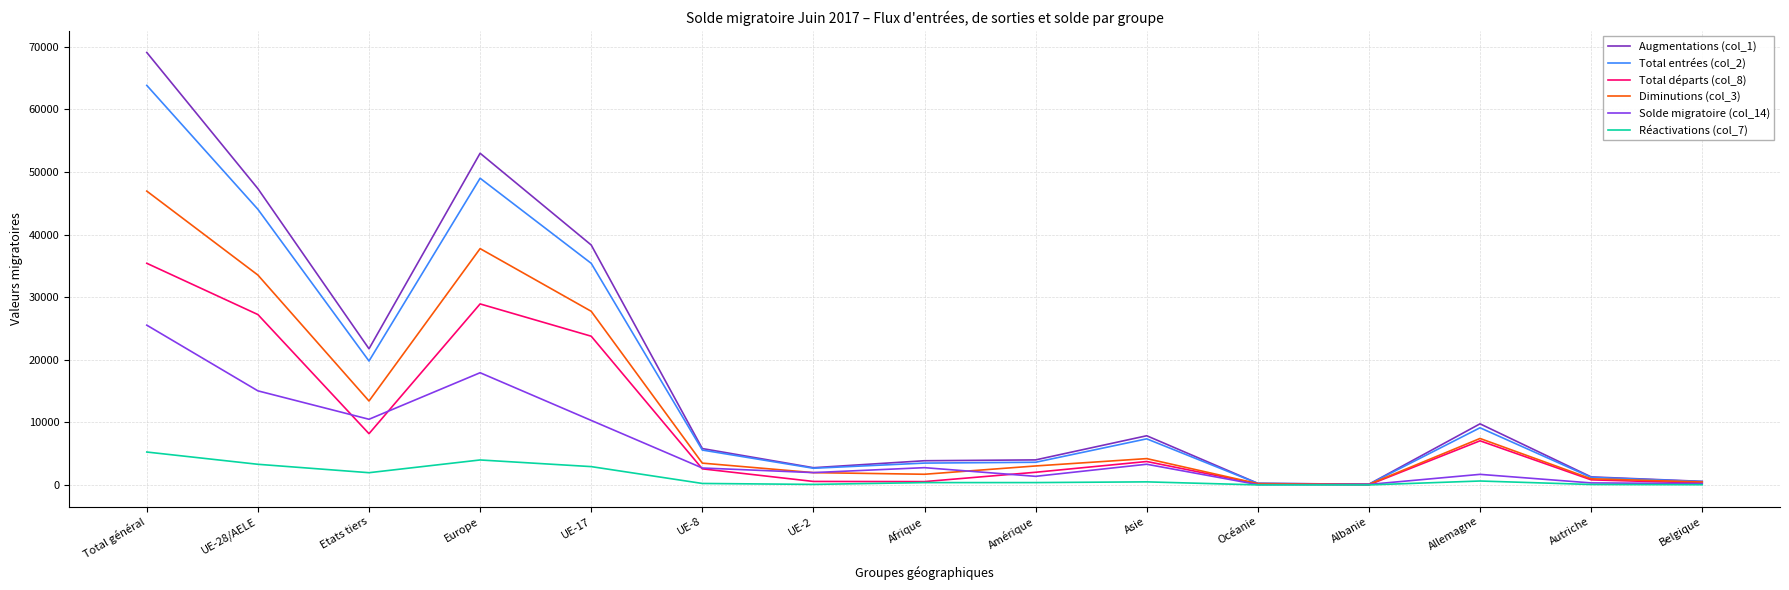

In Augmentations (col_1), how many points are higher than both neighbors (excluding endpoints)?

3